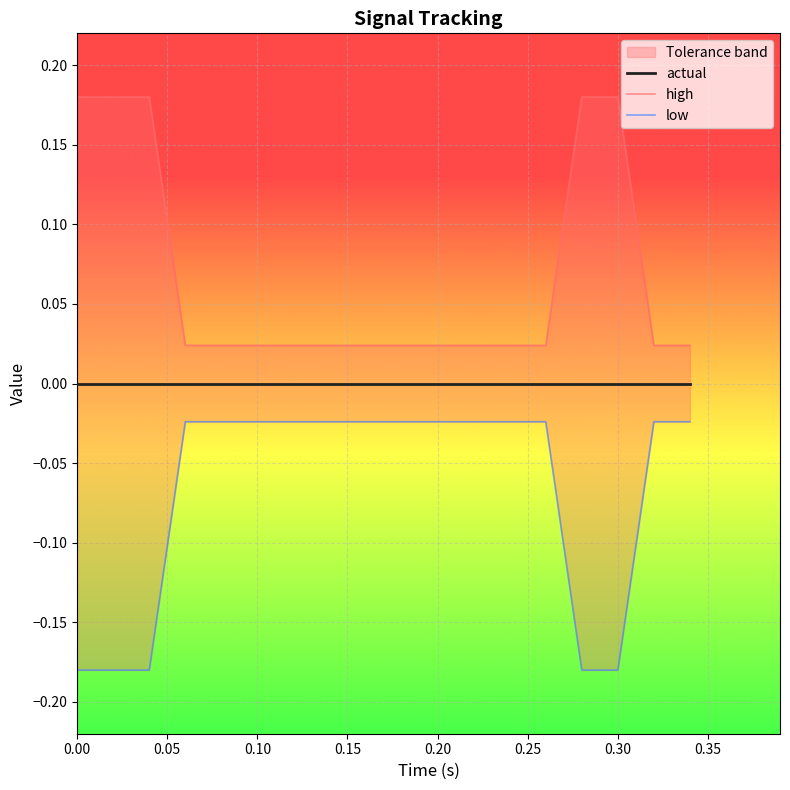

How many lines are shown in the chart?

3